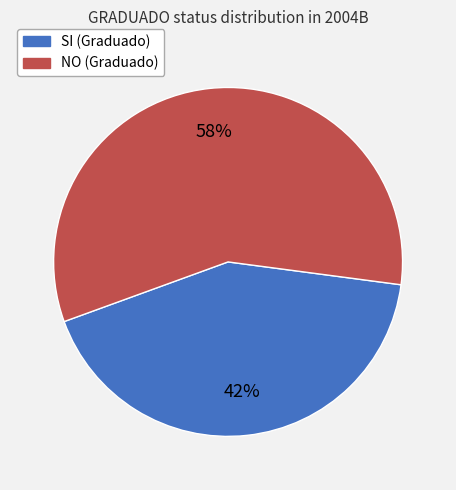

Does any single category account for the majority?

Yes